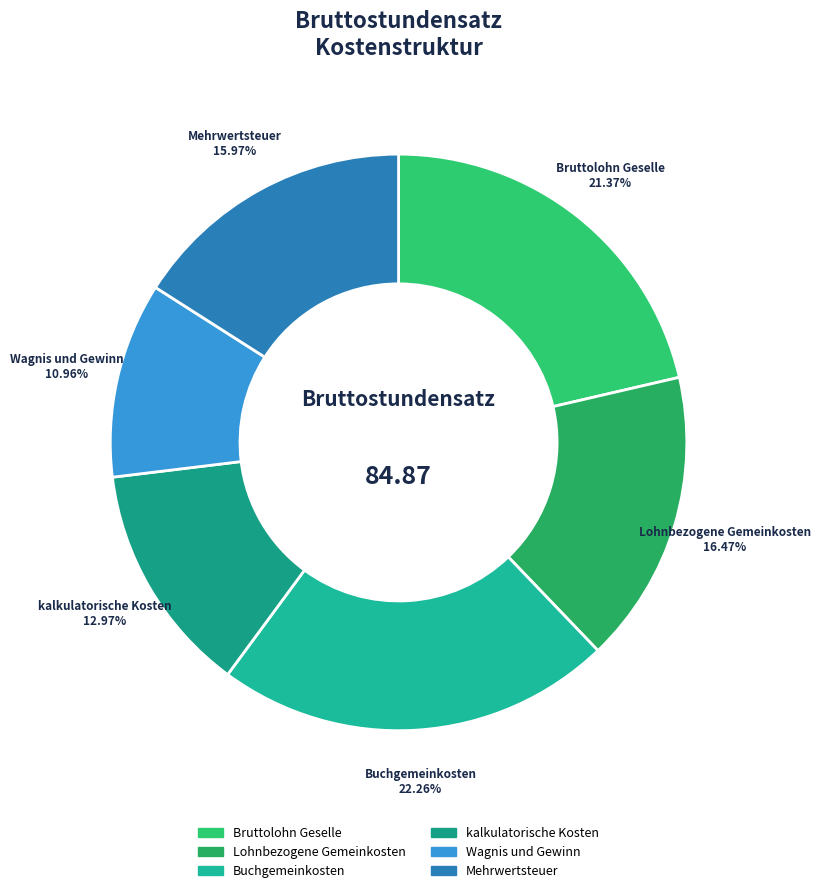

Which has a higher value, Lohnbezogene Gemeinkosten or Buchgemeinkosten?

Buchgemeinkosten